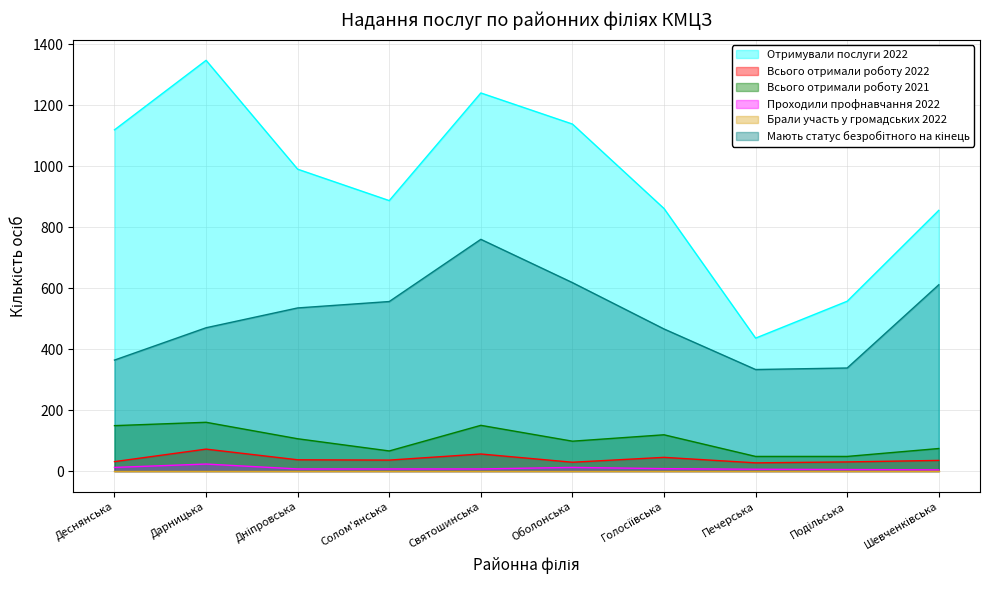

Between Шевченківська and Печерська, which is larger?

Шевченківська